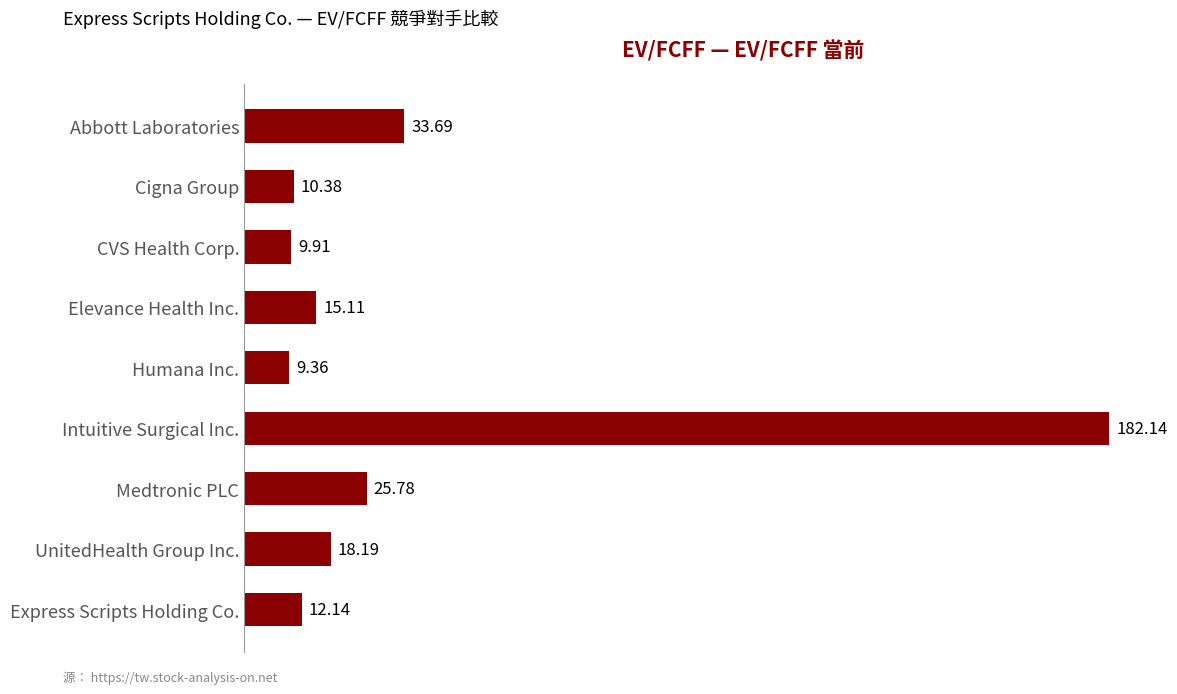

Rank the categories by value from lowest to highest.

Humana Inc., CVS Health Corp., Cigna Group, Express Scripts Holding Co., Elevance Health Inc., UnitedHealth Group Inc., Medtronic PLC, Abbott Laboratories, Intuitive Surgical Inc.